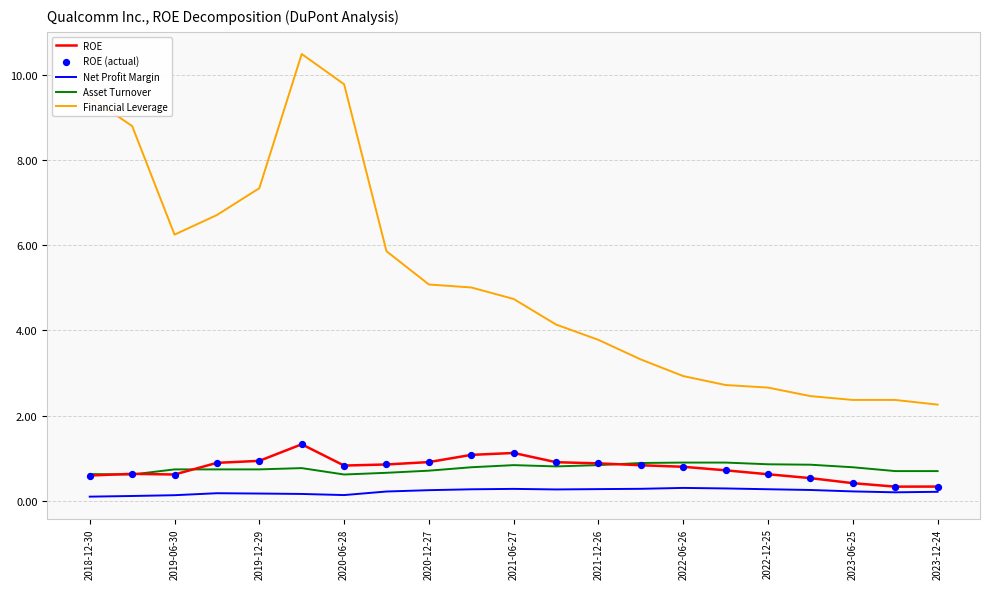

Which series has the largest total across all categories?

Financial Leverage